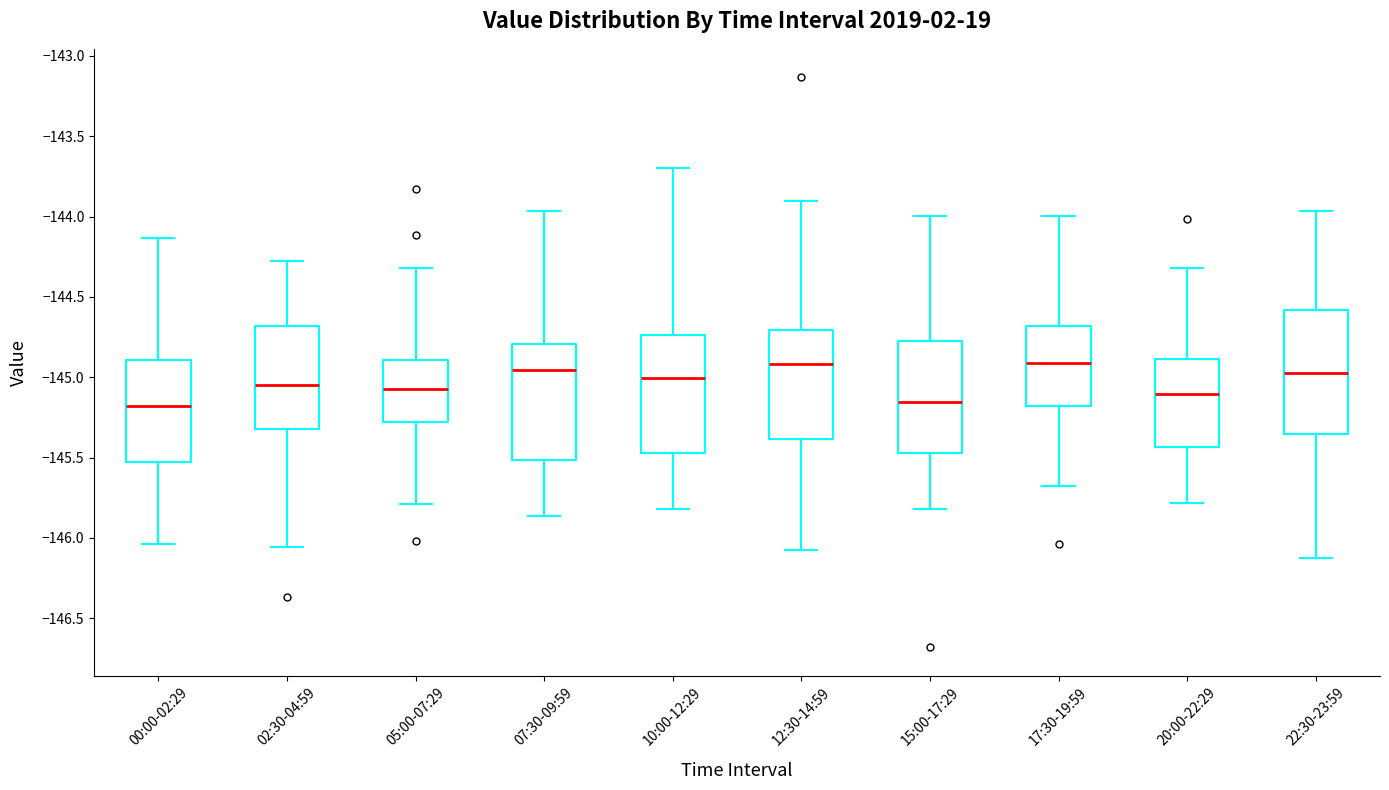

Reading left to right, read every box against the y-axis: the position of its median line, the range the box covers, and the ends of its whiskers. The values are not printed on the chart, so give them approximately, as read against the axis.

00:00-02:29: median -145.20, box -145.55 to -144.90, whiskers -146.05 to -144.15
02:30-04:59: median -145.05, box -145.30 to -144.70, whiskers -146.05 to -144.30
05:00-07:29: median -145.10, box -145.30 to -144.90, whiskers -145.80 to -144.30
07:30-09:59: median -144.95, box -145.50 to -144.80, whiskers -145.85 to -143.95
10:00-12:29: median -145.00, box -145.45 to -144.75, whiskers -145.80 to -143.70
12:30-14:59: median -144.90, box -145.40 to -144.70, whiskers -146.05 to -143.90
15:00-17:29: median -145.15, box -145.45 to -144.75, whiskers -145.80 to -144.00
17:30-19:59: median -144.90, box -145.20 to -144.70, whiskers -145.70 to -144.00
20:00-22:29: median -145.10, box -145.45 to -144.90, whiskers -145.80 to -144.30
22:30-23:59: median -145.00, box -145.35 to -144.60, whiskers -146.10 to -143.95